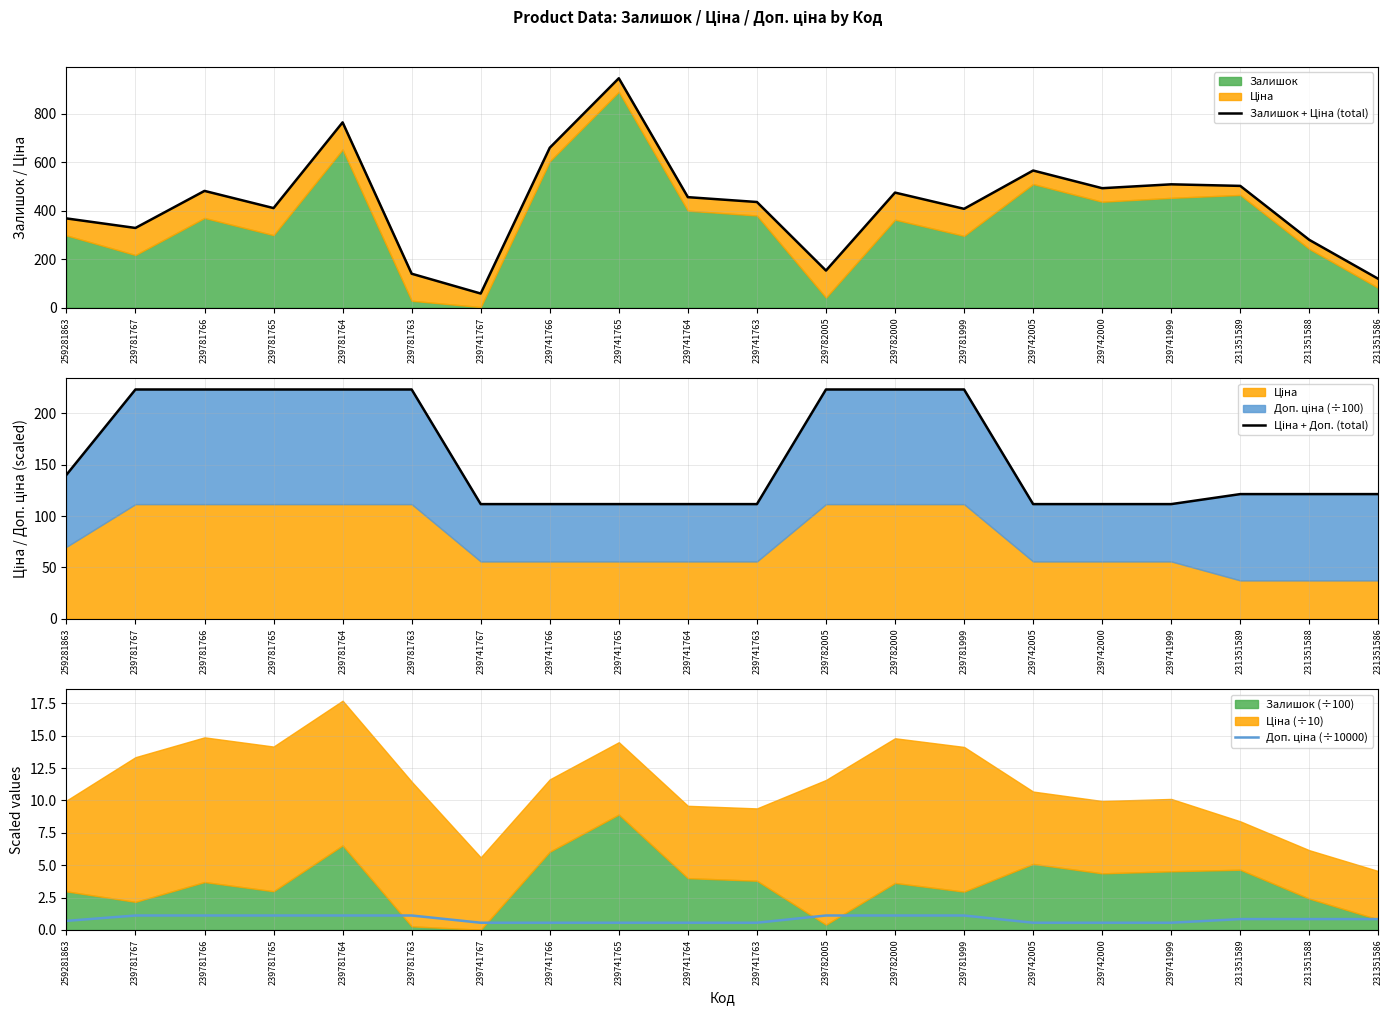

Read the Доп. ціна (÷10000) value at 239781763.

1.1